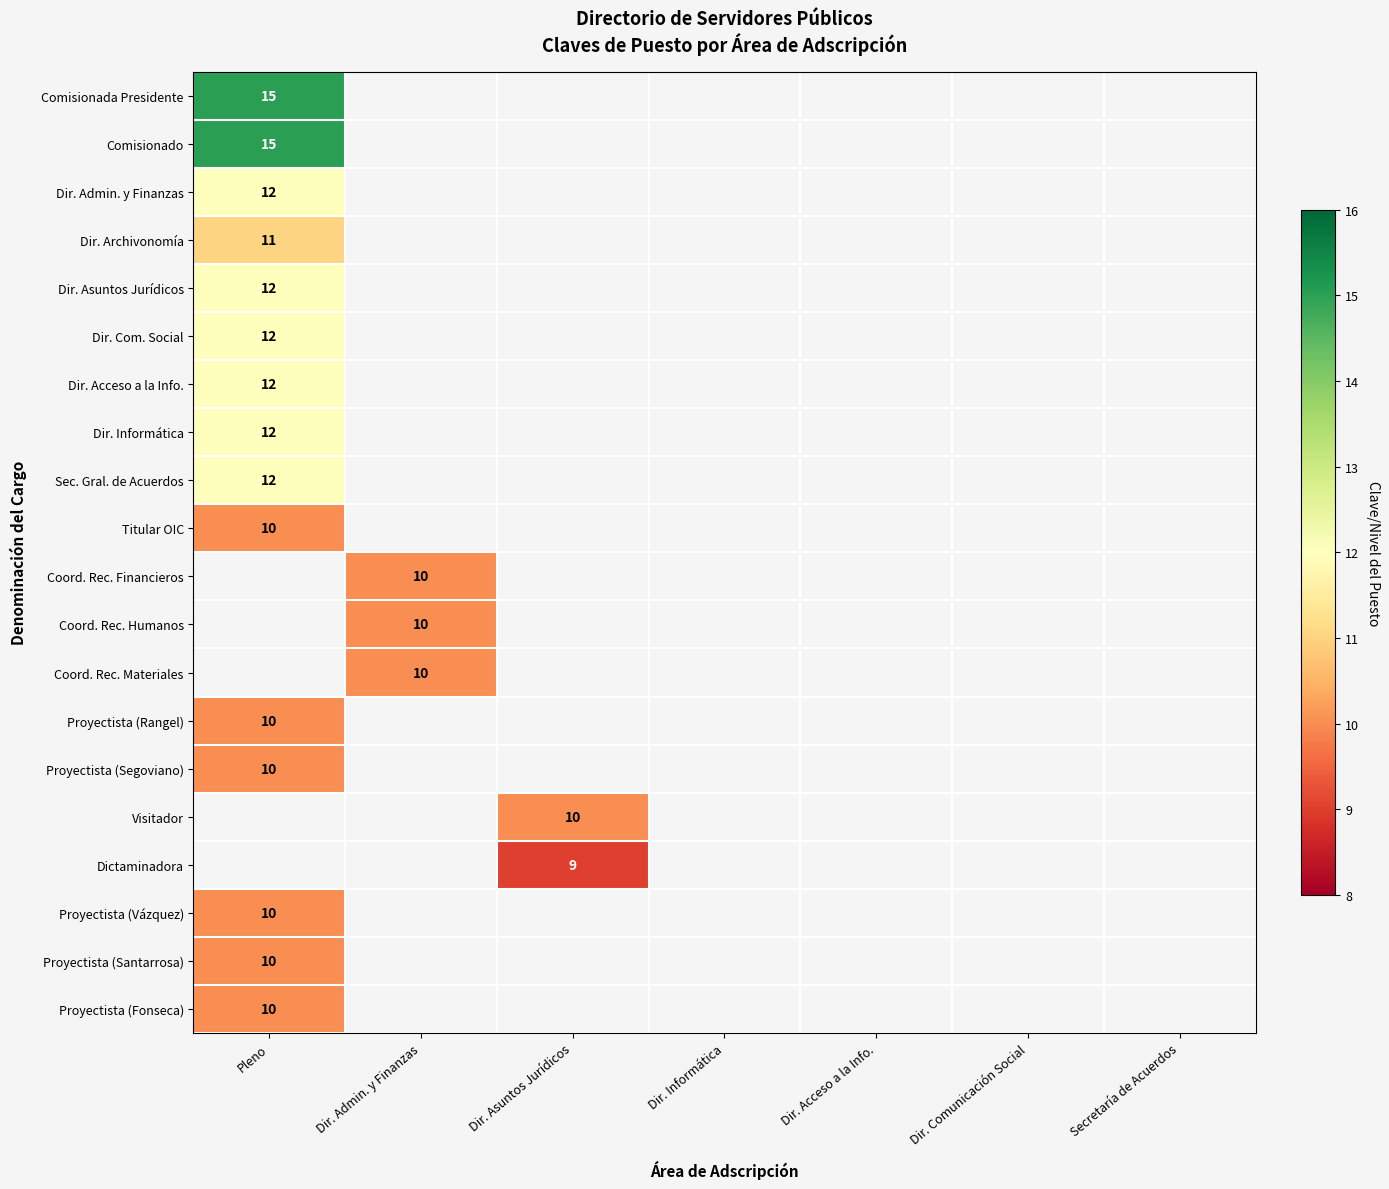

True or false: Dictaminadora has a value of 9 at Dir. Asuntos Jurídicos.

True